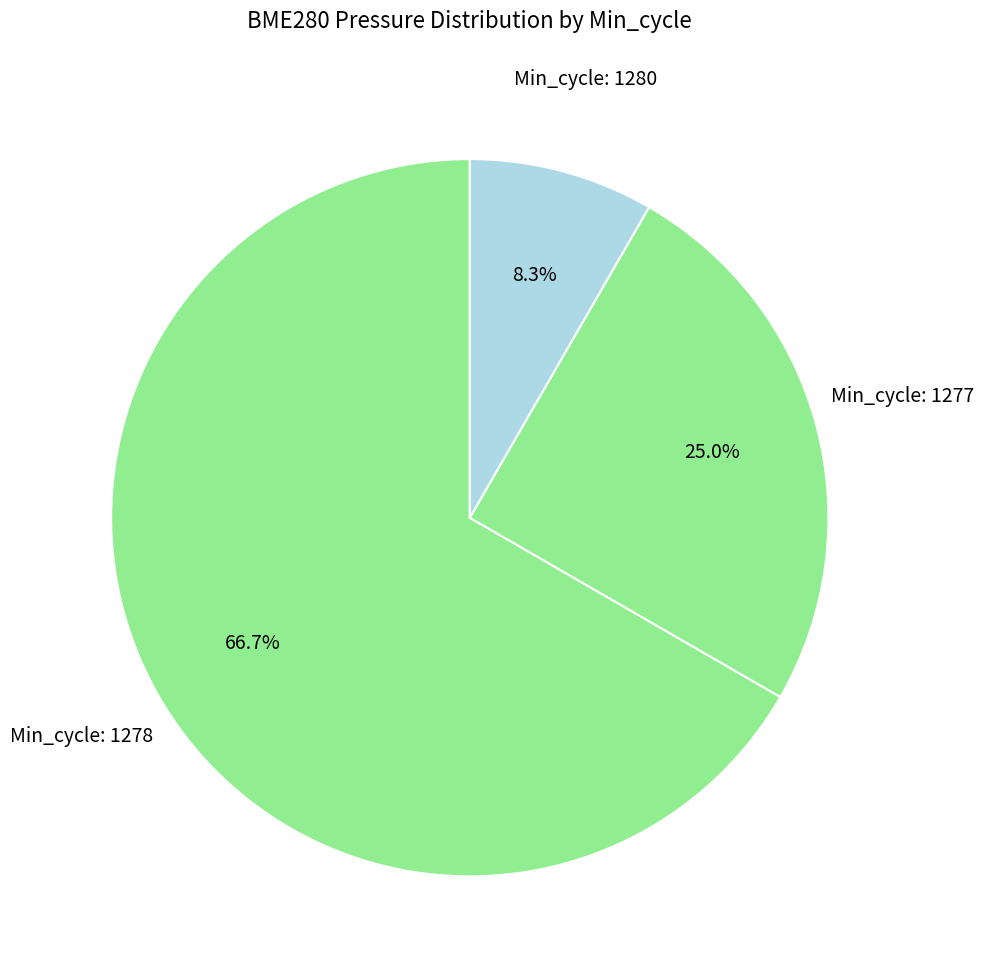

How many slices are in this pie chart?

3